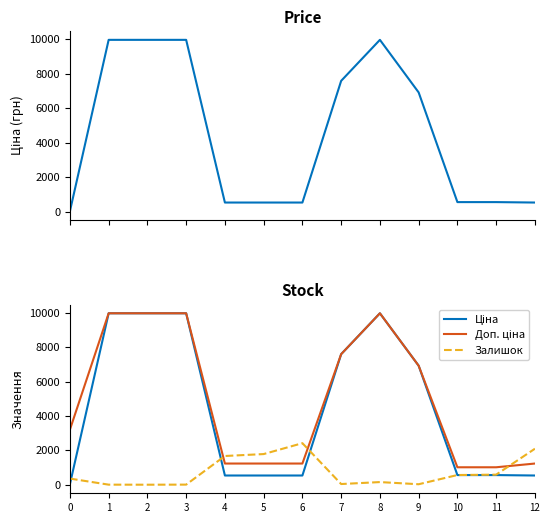

At which label does Доп. ціна first exceed 3205?

1